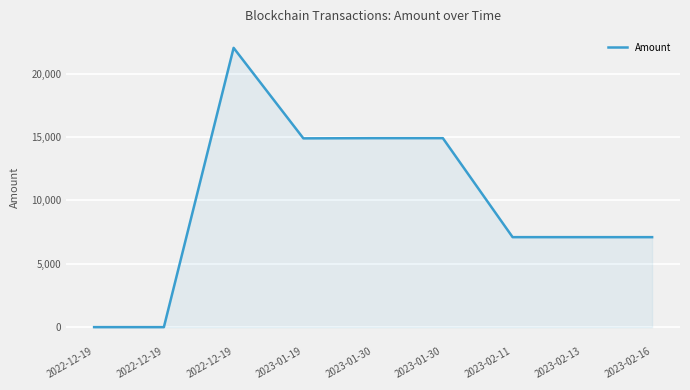

Rank the categories by value from lowest to highest.

2022-12-19, 2022-12-19, 2023-02-16, 2023-02-13, 2023-02-11, 2023-01-19, 2023-01-30, 2023-01-30, 2022-12-19